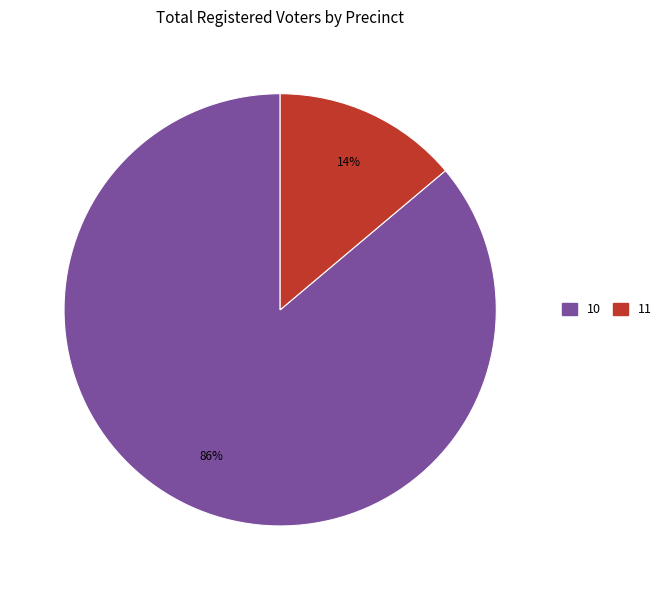

Does any single category account for the majority?

Yes